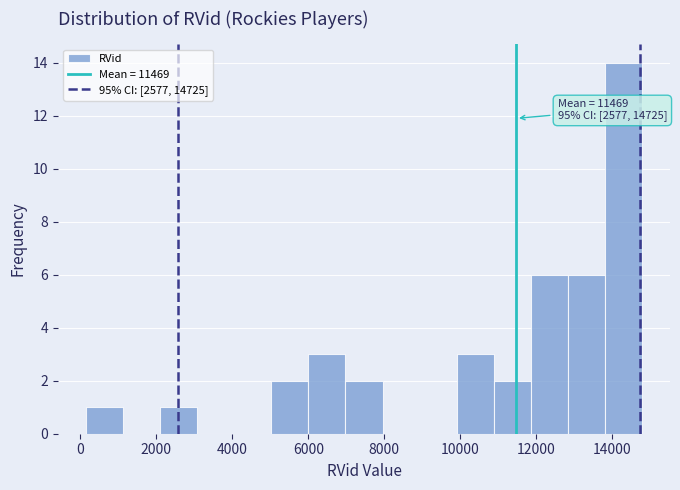

Which range on the x-axis has the tallest bar?

13800 to 14800